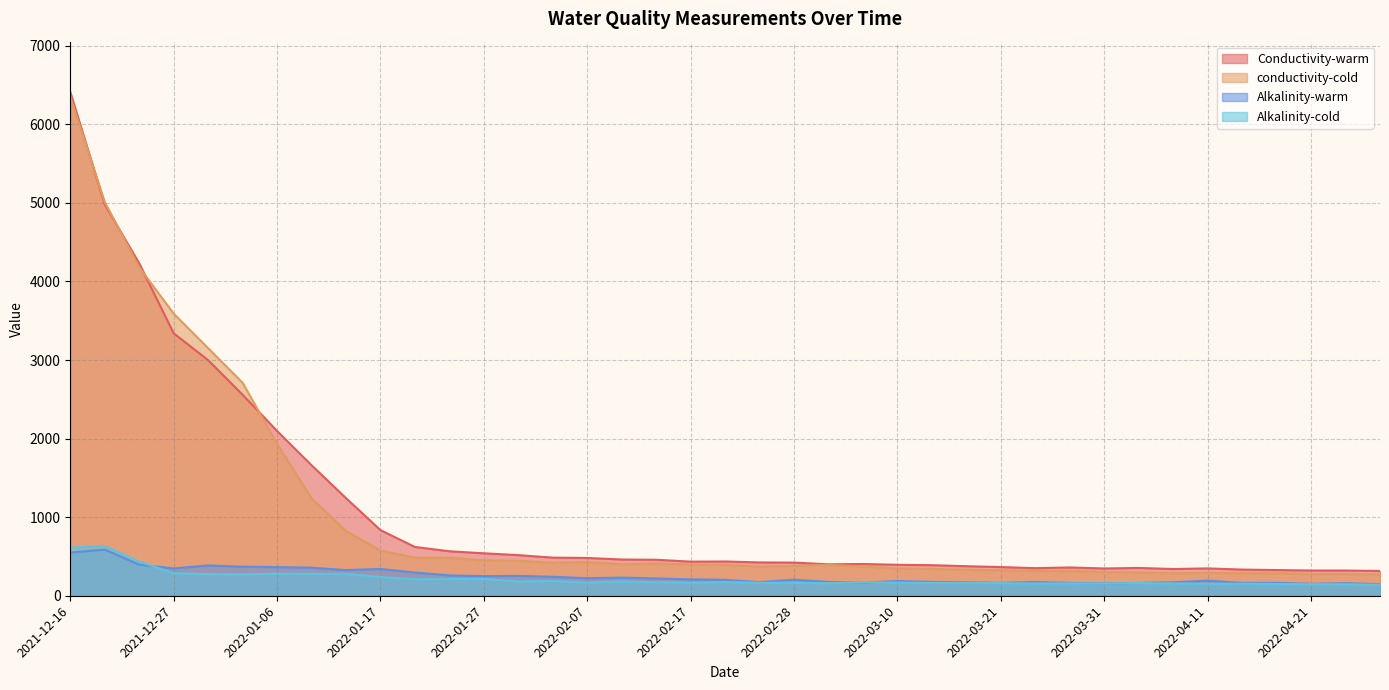

Which series has the widest spread of values?

Conductivity-warm